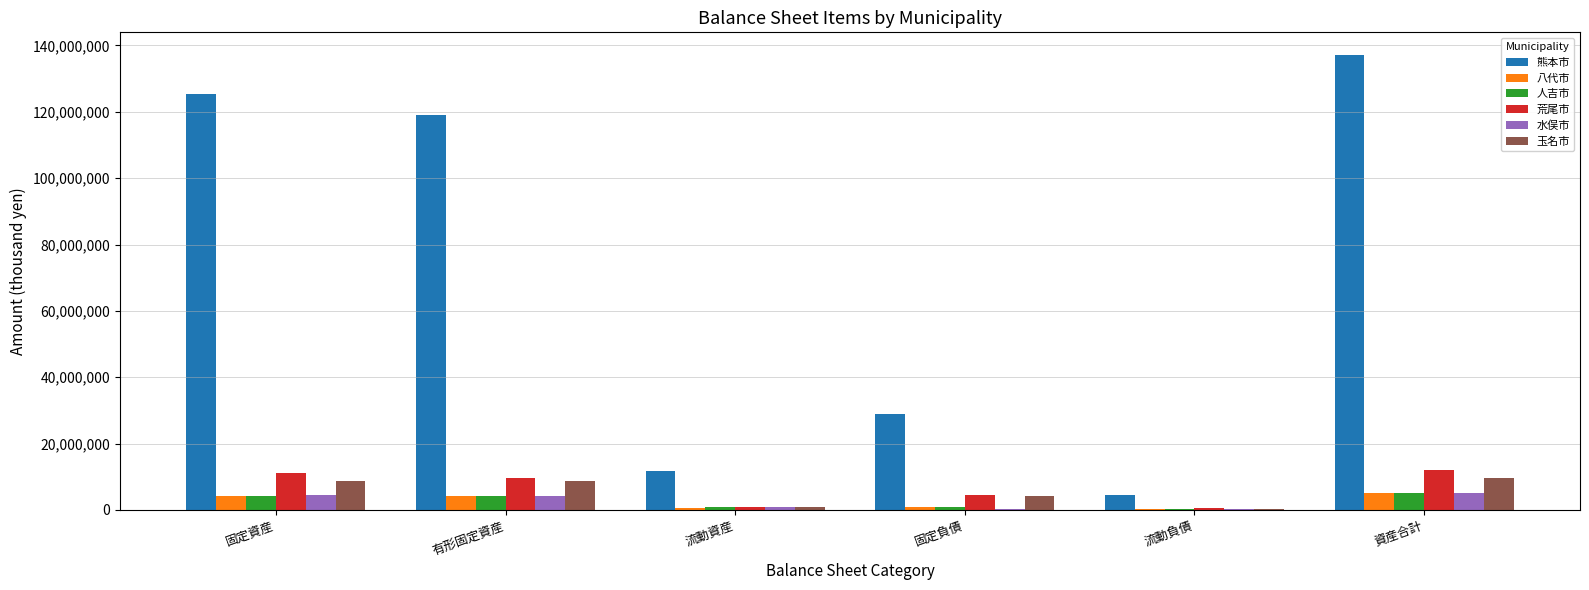

Which series has the largest range (max minus min)?

熊本市